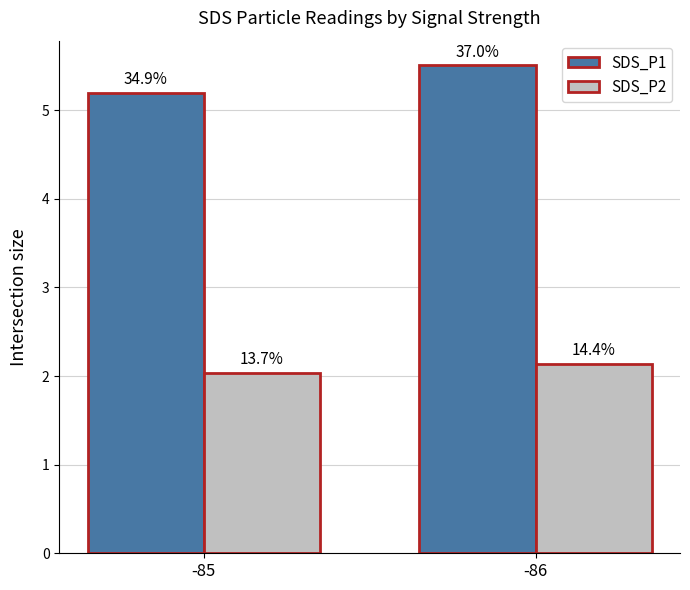

At which category is the sum across all series the highest?

-86